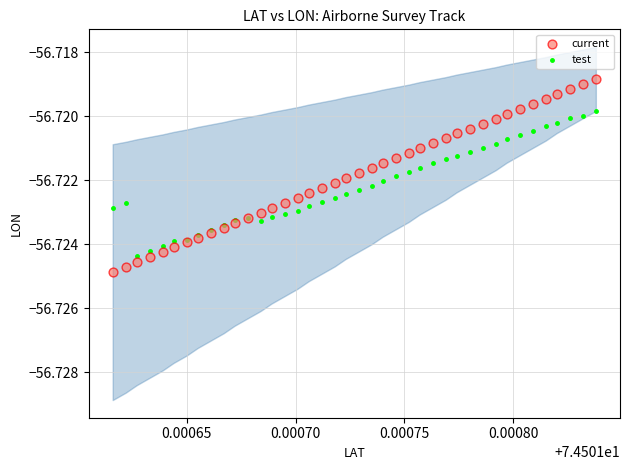

Which series contains the highest Y value?

current